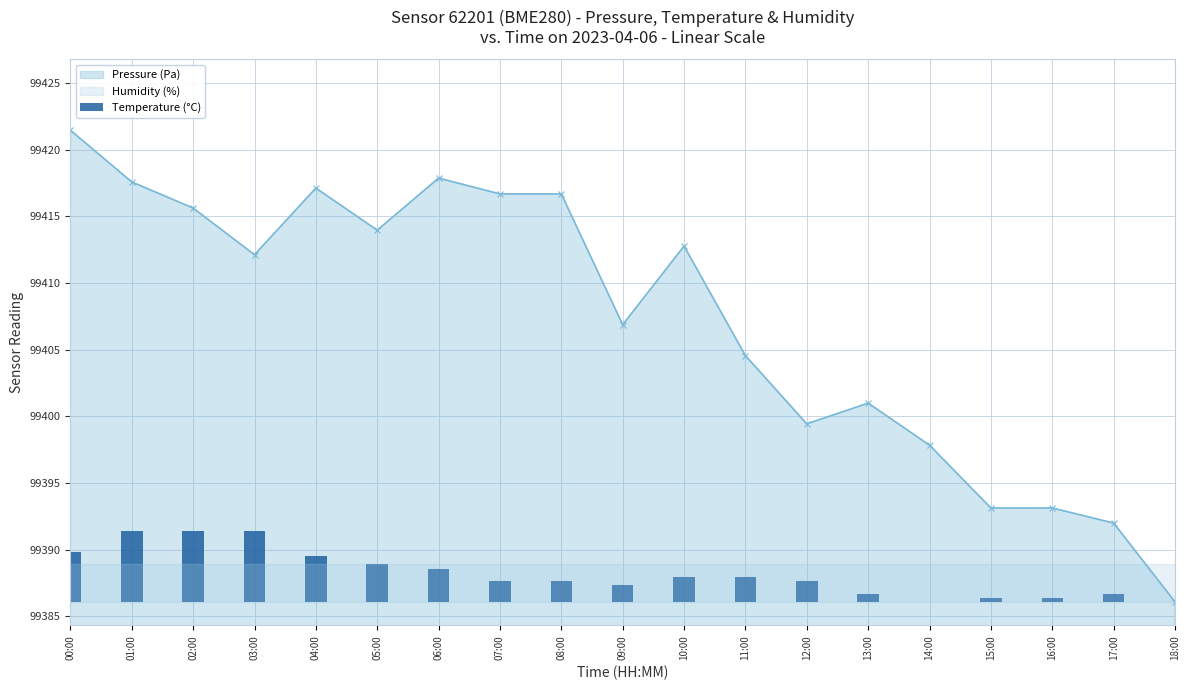

The value at 03:00 is 5.3. True or false?

True